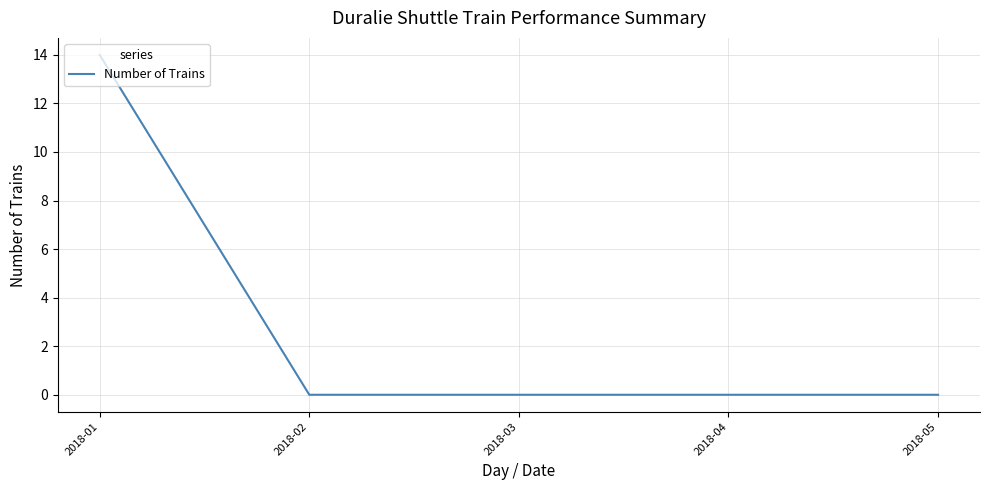

How many distinct data groups are displayed?

1